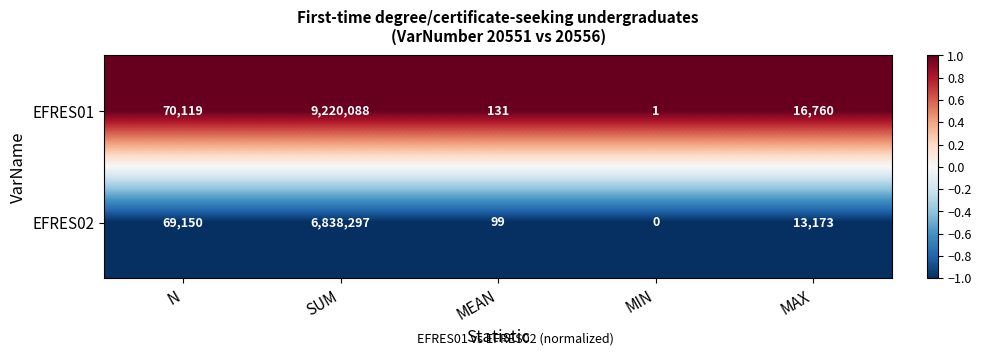

What is the difference between the highest and lowest values at N?

969